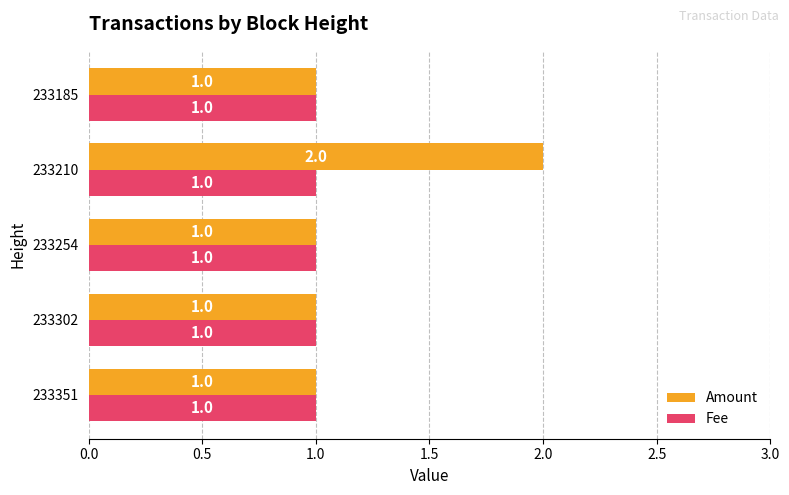

The Amount series shows 0 at 233351. True or false?

False